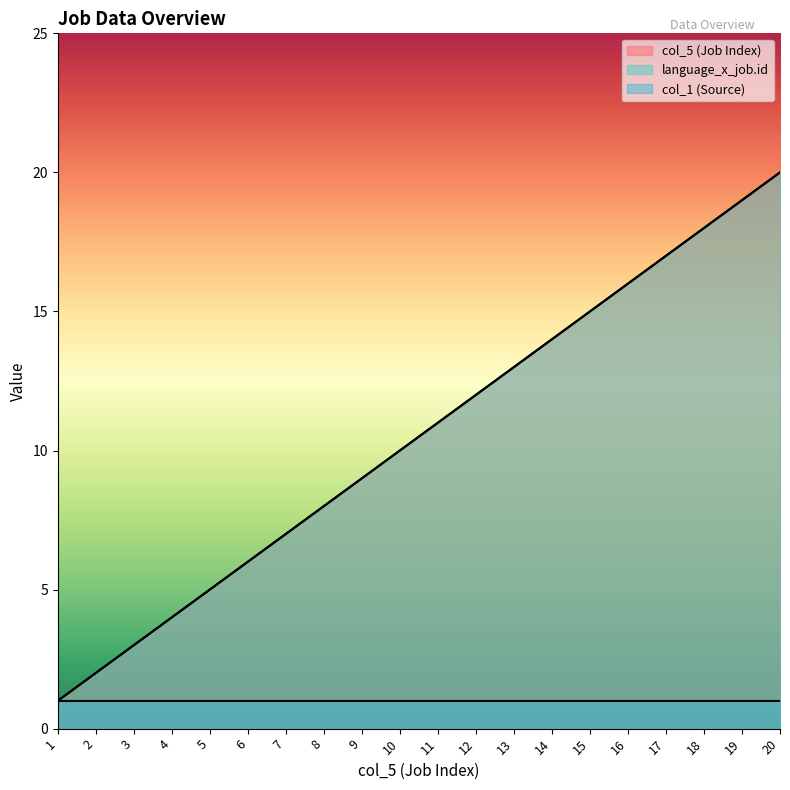

The value of col_5 (Job Index) at 16 is 25. True or false?

False